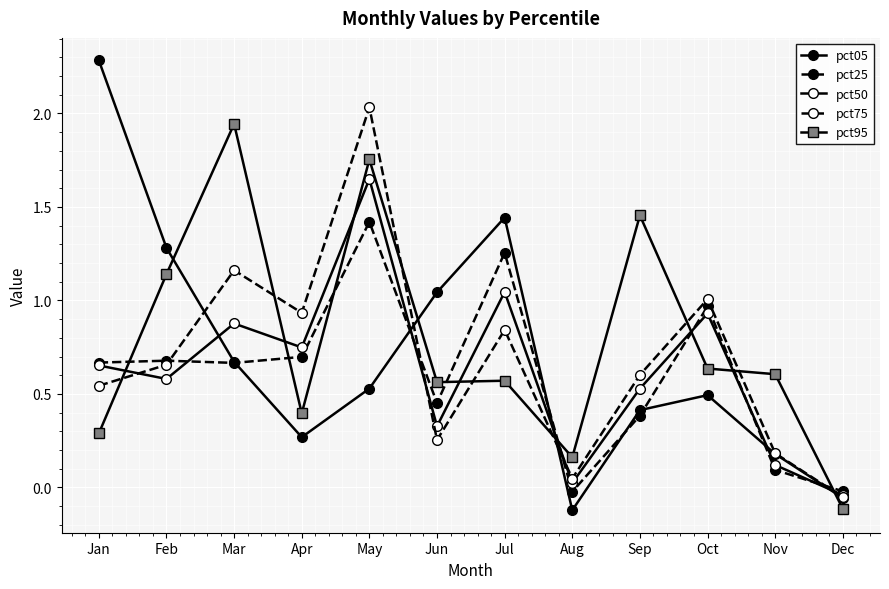

Between Mar and Dec, which series saw the biggest shift?

pct95